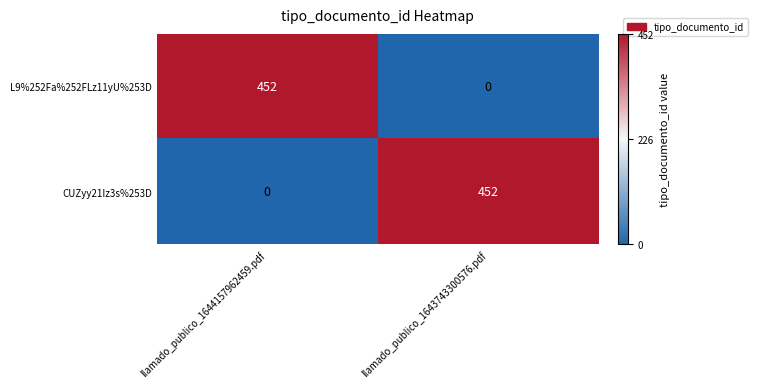

True or false: CUZyy21Iz3s%253D has a value of 0 at llamado_publico_1644157962459.pdf.

True